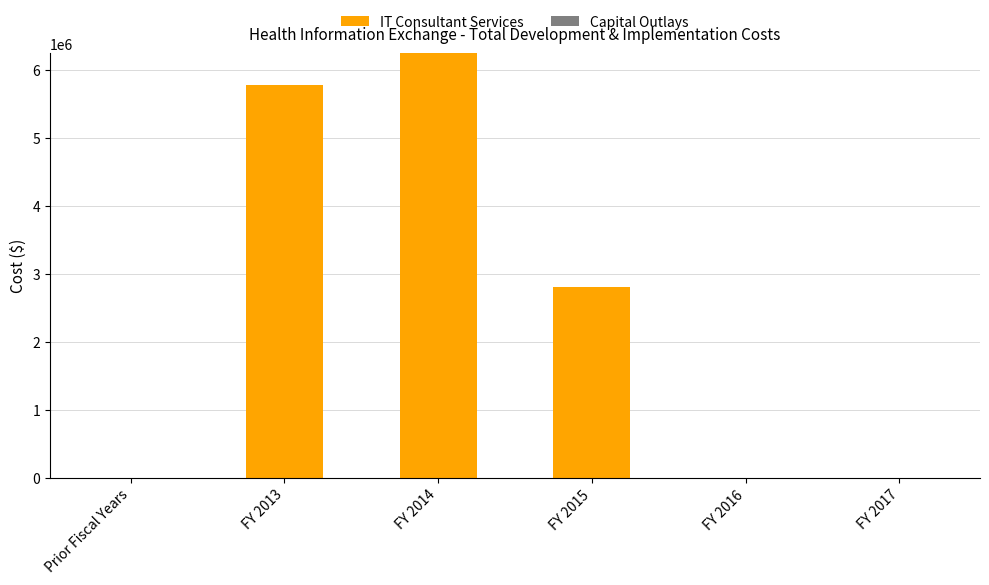

Are the bars horizontal?

No